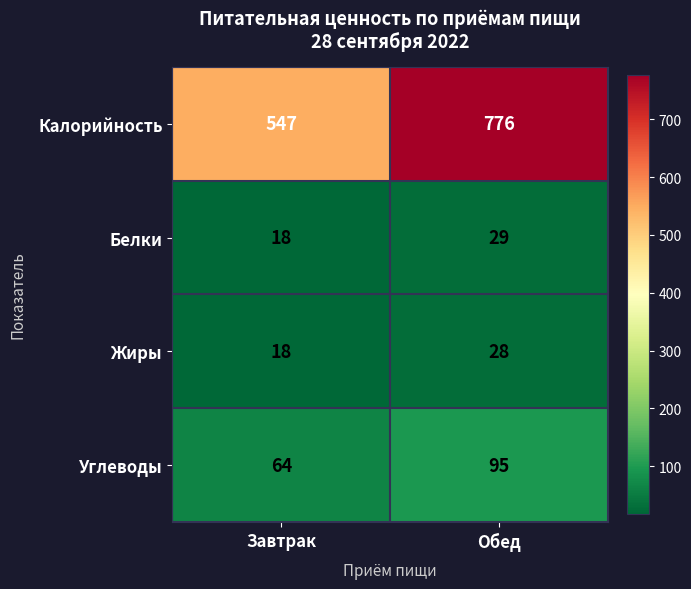

What is the difference between the Белки values at Завтрак and Обед?

11